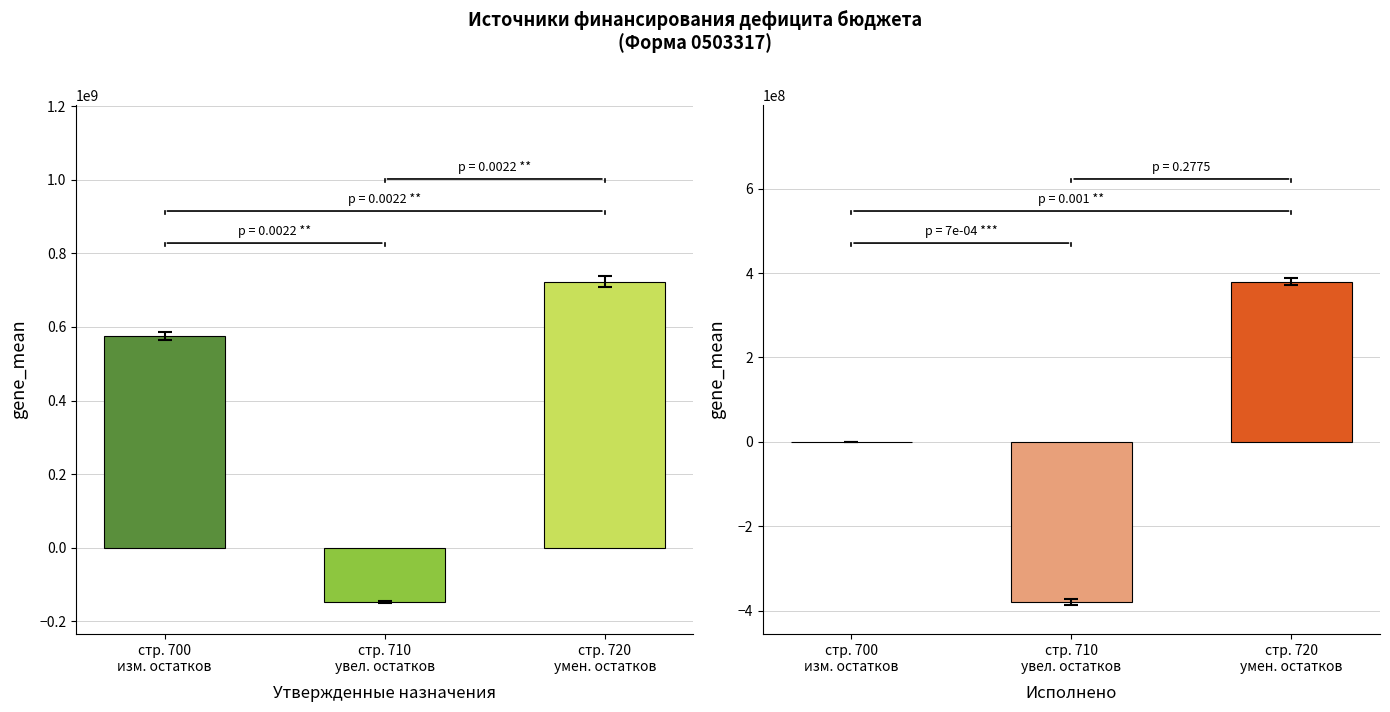

How many values in Исполнено are above zero?

1